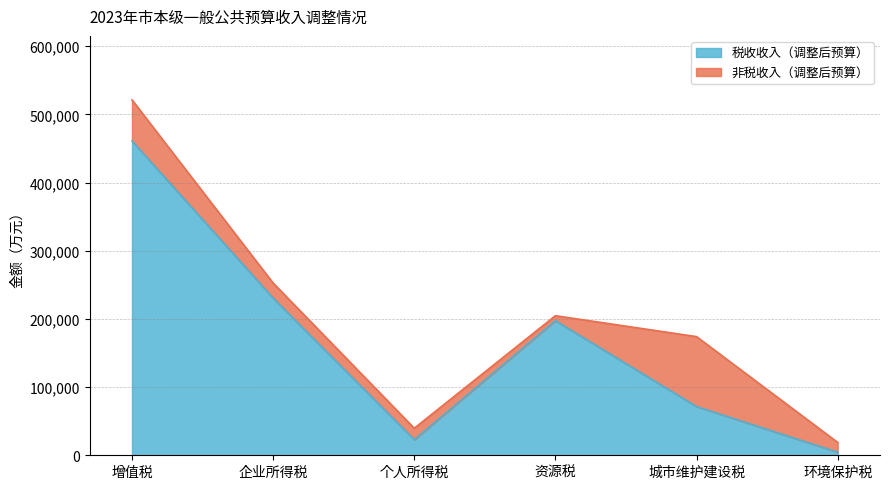

At which category does the chart reach its peak across all series?

增值税